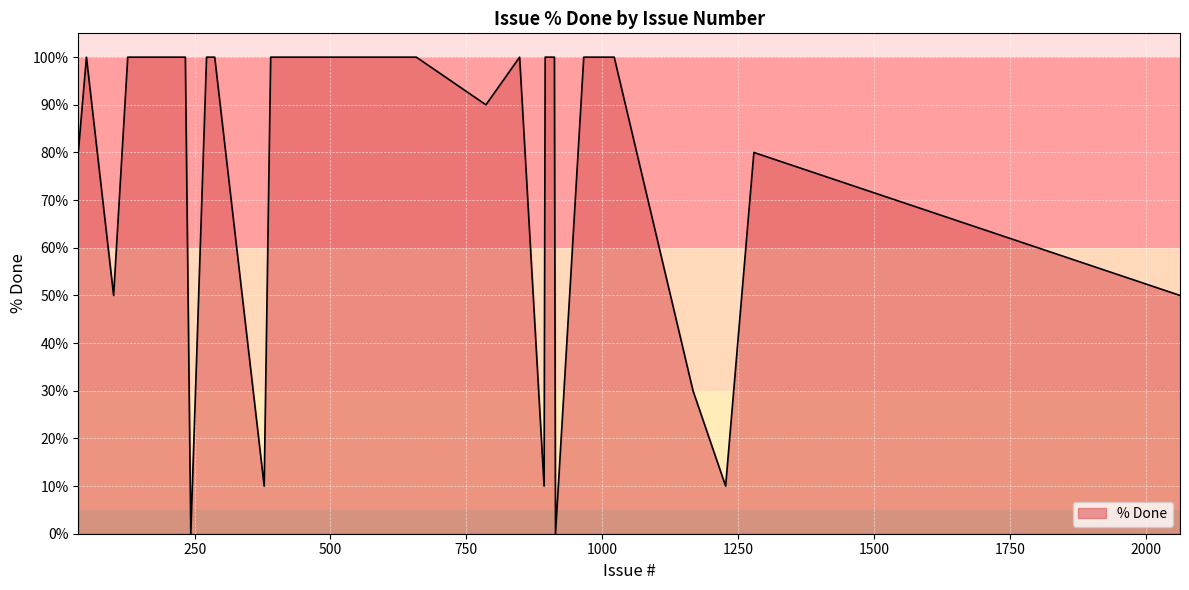

What is the greatest value displayed?

100